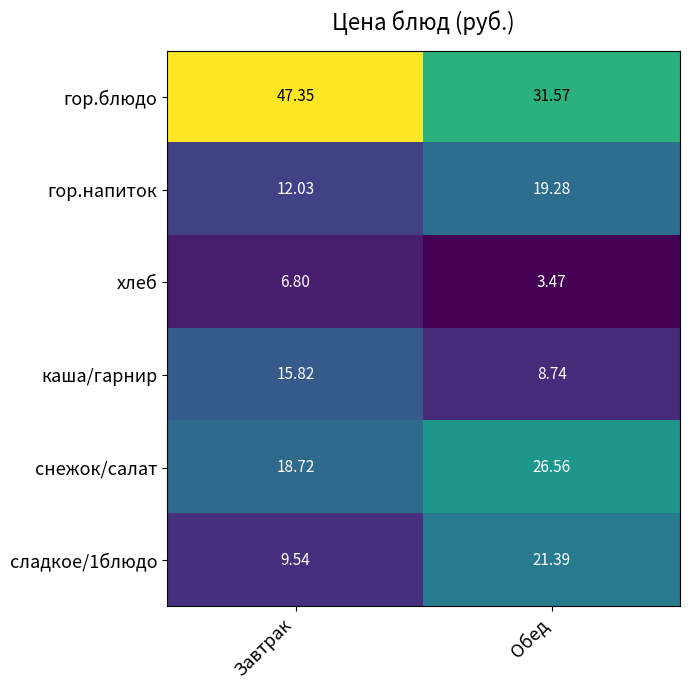

Where does the гор.напиток series first go above 19?

Обед